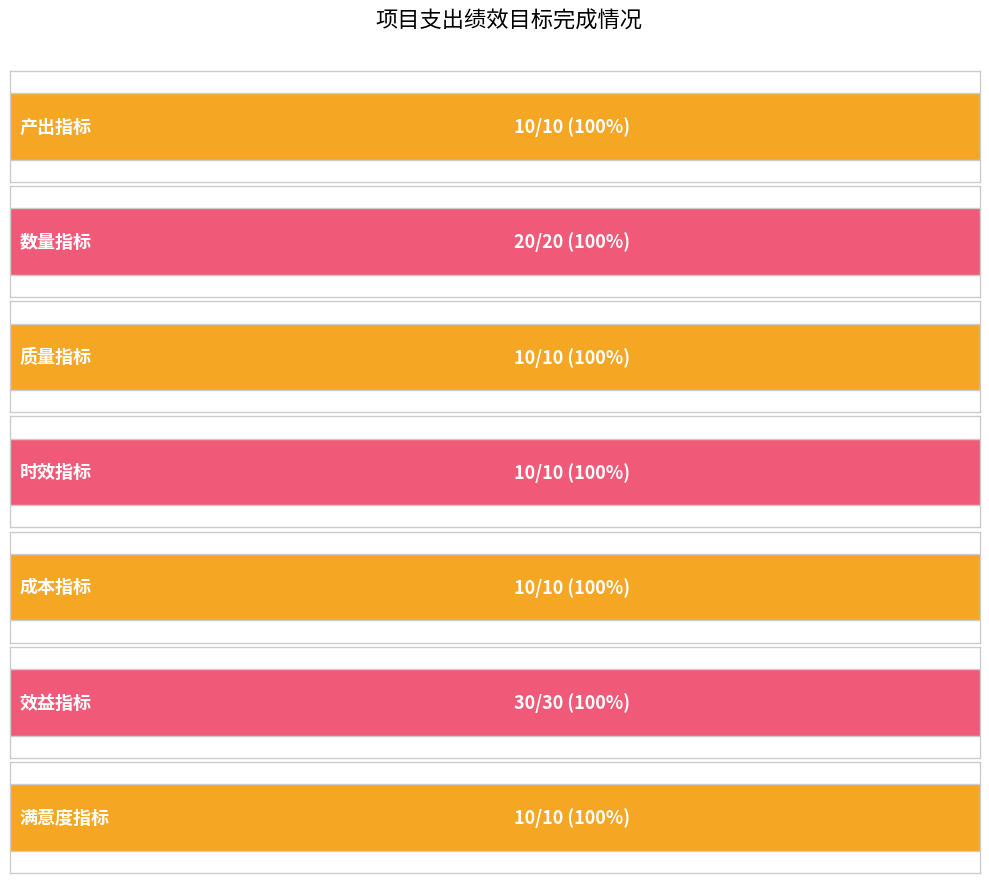

Which category has the highest value across all series?

效益指标